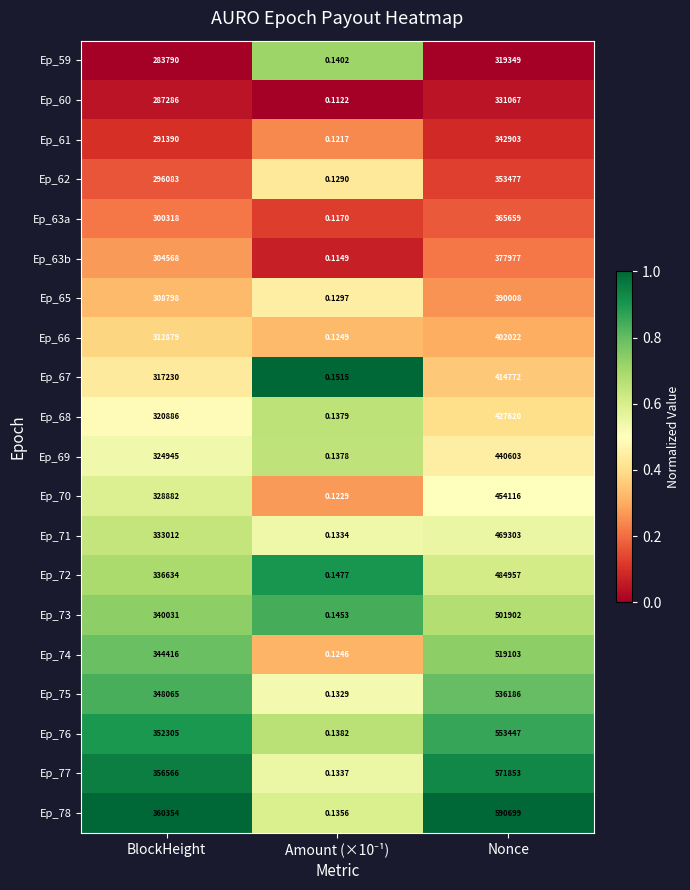

At which label is Ep_70 closest to 227058?

BlockHeight